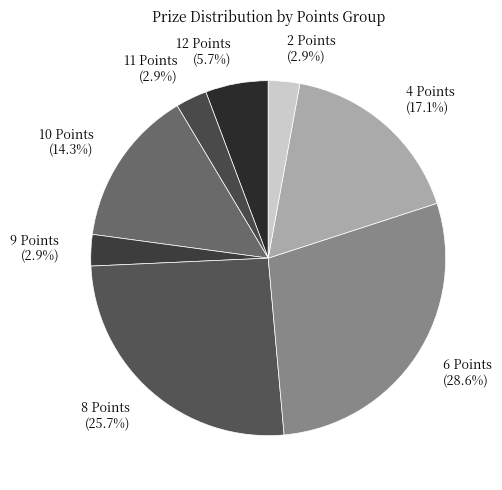

Count the number of slices in the pie.

8